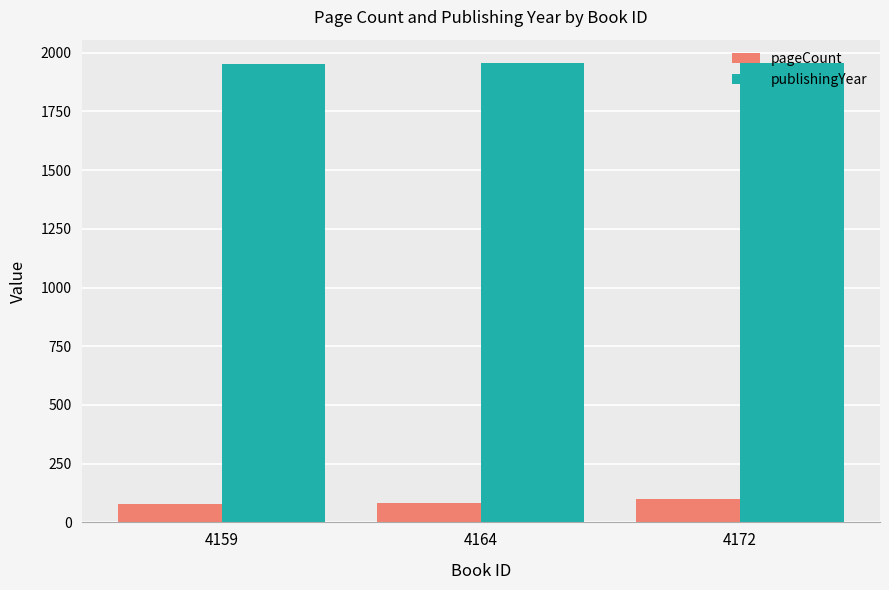

At how many categories does at least one series exceed 544?

3